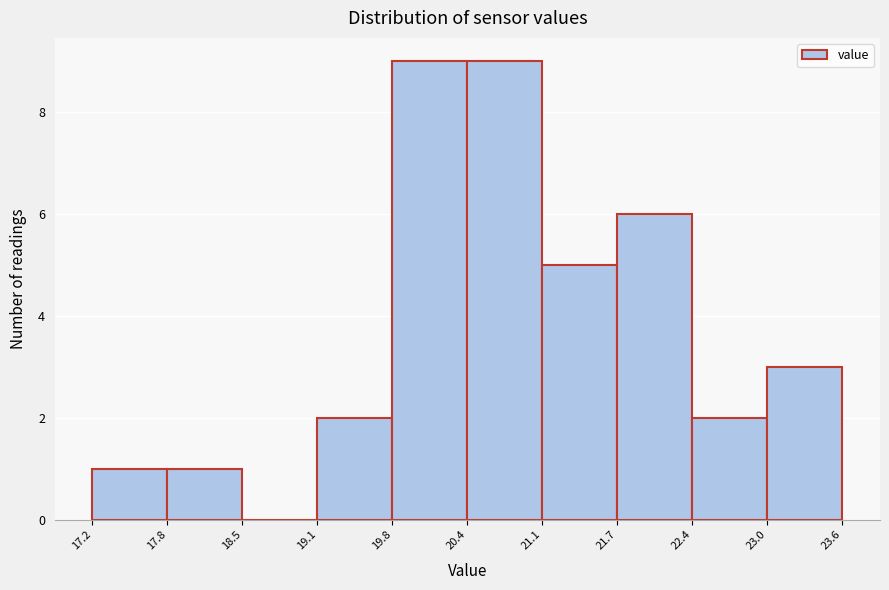

How tall is the bar that spans 19.1 to 19.8 on the x-axis? The values are not printed on the chart, so give them approximately, as read against the axis.

2